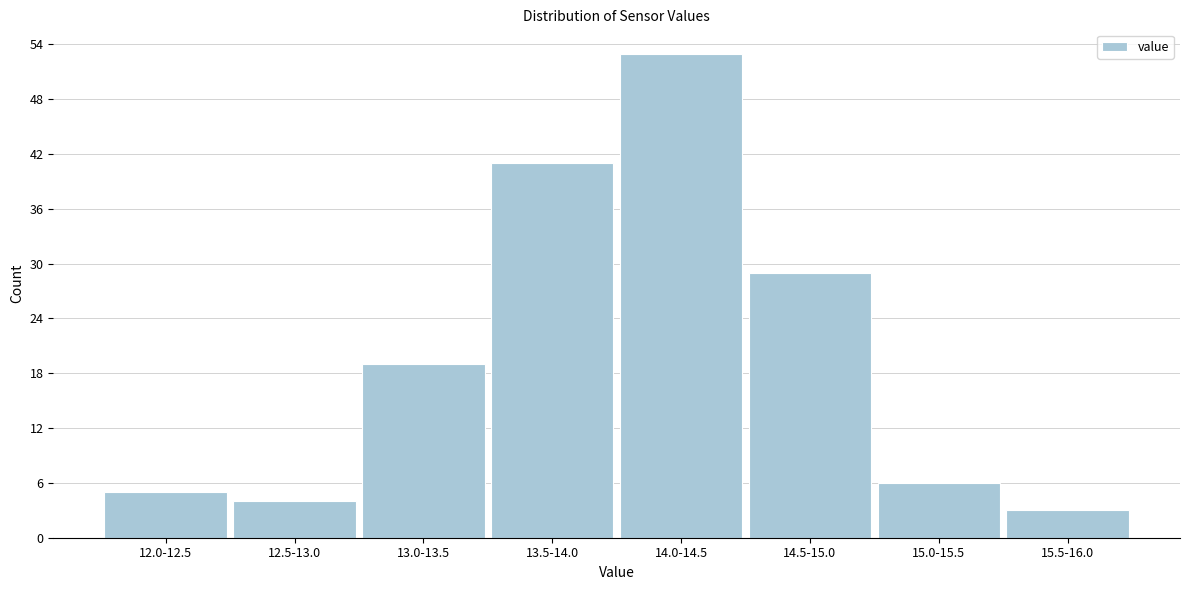

Reading right to left, extract all data points from this chart.

3	6	29	53	41	19	4	5